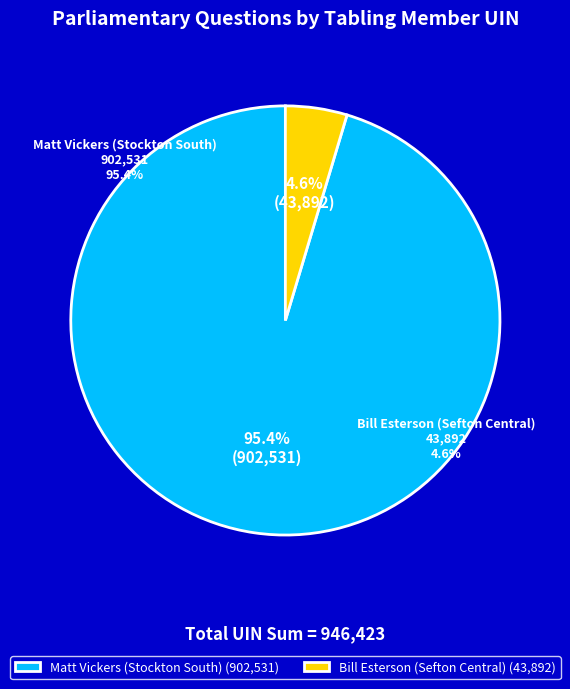

To the nearest percent, what is the difference between the Bill Esterson (Sefton Central) and Matt Vickers (Stockton South) slice percentages?

91%